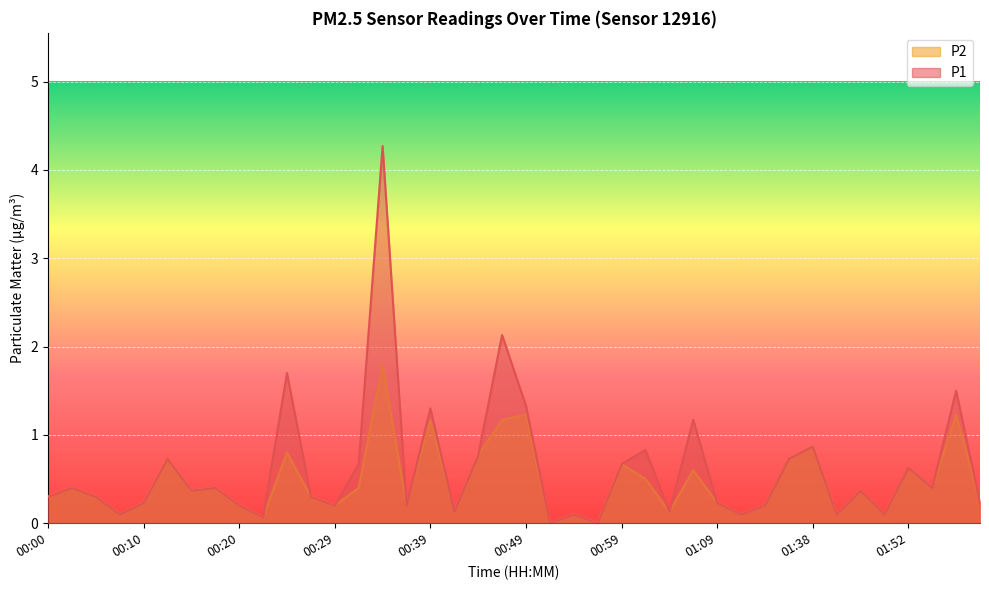

At which category is the sum across all series the highest?

00:34